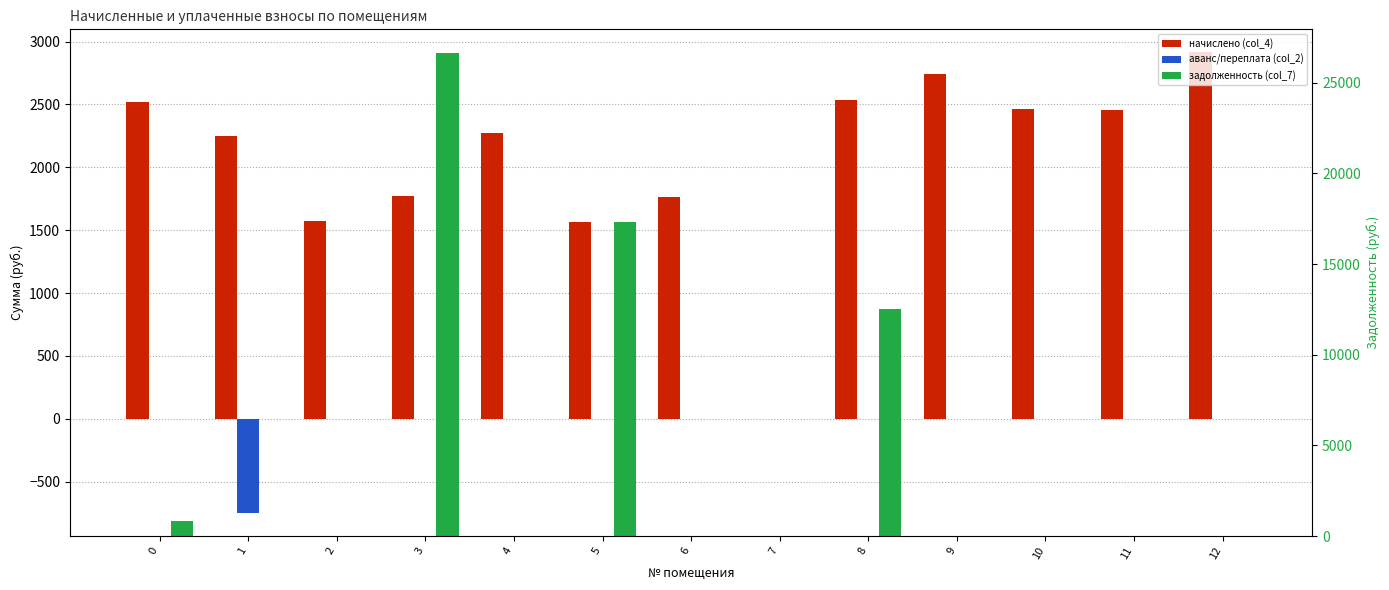

List the series in order of their peak value, lowest first.

аванс/переплата (col_2), начислено (col_4), задолженность (col_7)